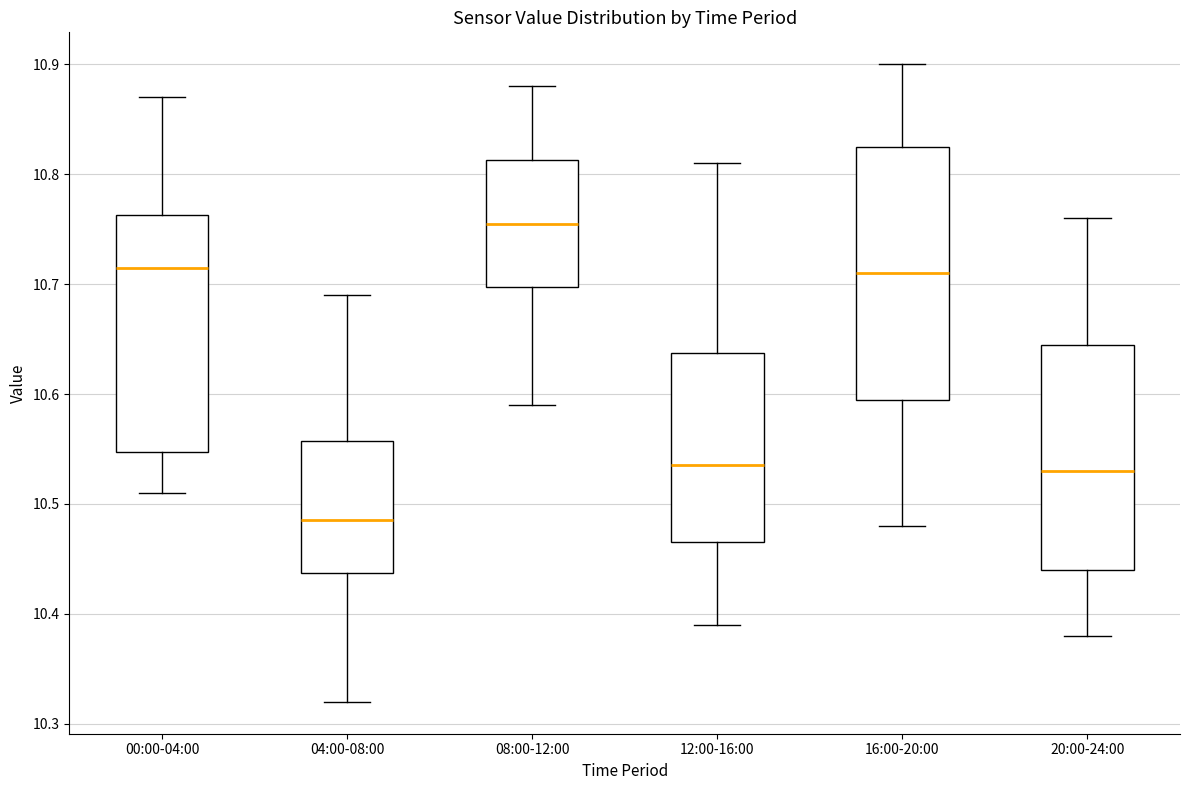

Reading left to right, read every box against the y-axis: the position of its median line, the range the box covers, and the ends of its whiskers. The values are not printed on the chart, so give them approximately, as read against the axis.

00:00-04:00: median 10.72, box 10.55 to 10.76, whiskers 10.51 to 10.87
04:00-08:00: median 10.49, box 10.44 to 10.56, whiskers 10.32 to 10.69
08:00-12:00: median 10.76, box 10.70 to 10.81, whiskers 10.59 to 10.88
12:00-16:00: median 10.54, box 10.47 to 10.64, whiskers 10.39 to 10.81
16:00-20:00: median 10.71, box 10.60 to 10.83, whiskers 10.48 to 10.90
20:00-24:00: median 10.53, box 10.44 to 10.65, whiskers 10.38 to 10.76